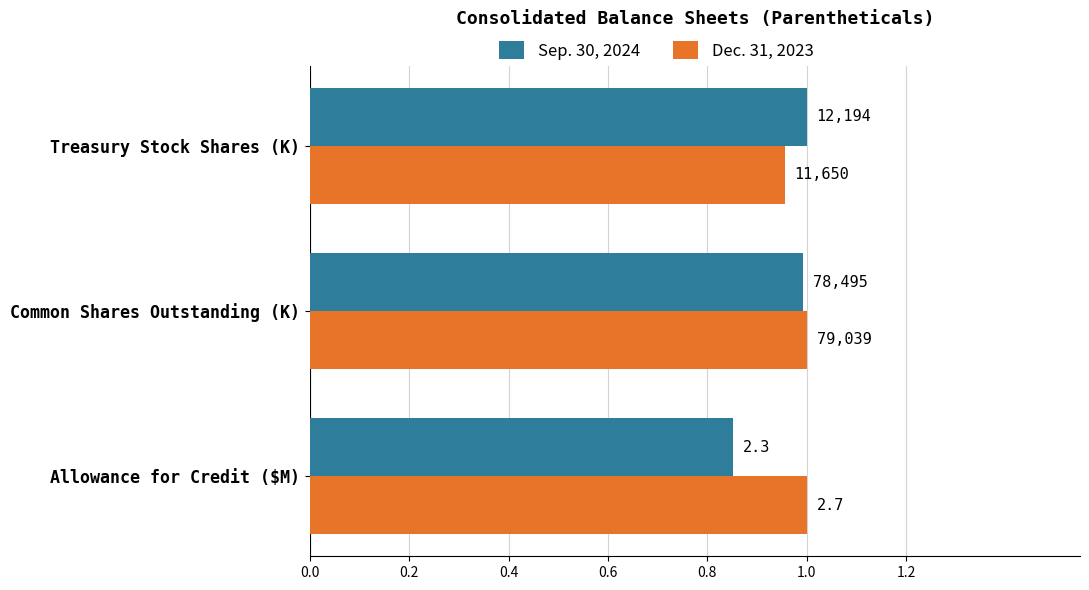

What is the value of the Dec. 31, 2023 bar at the 2nd from the left?

1.0